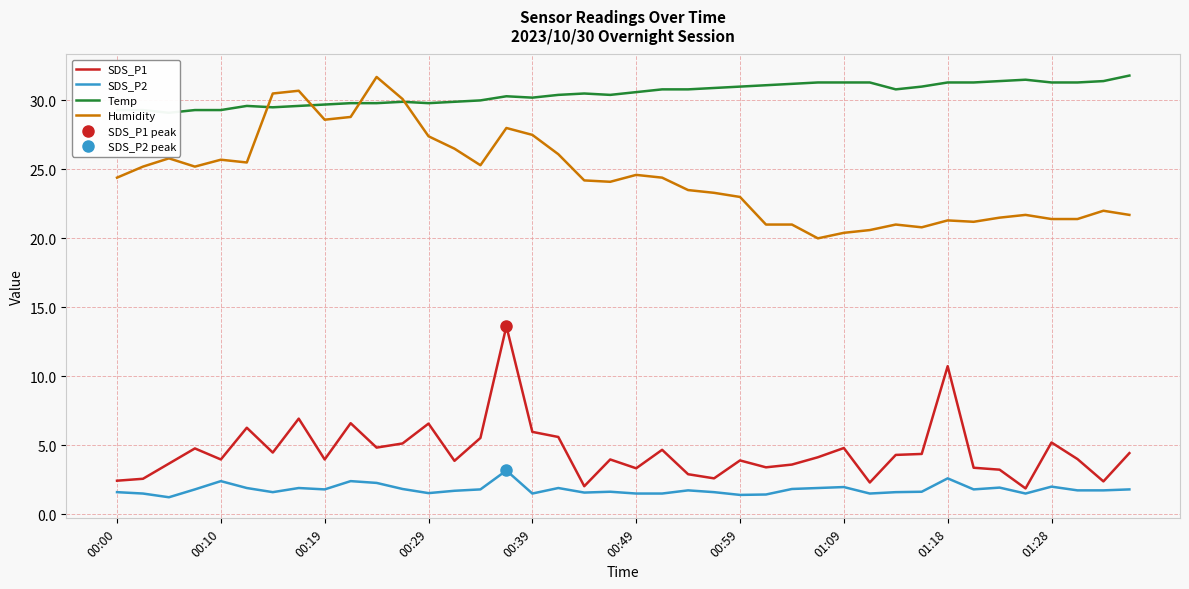

True or false: SDS_P1 has more than 2 points higher than both neighbors.

True